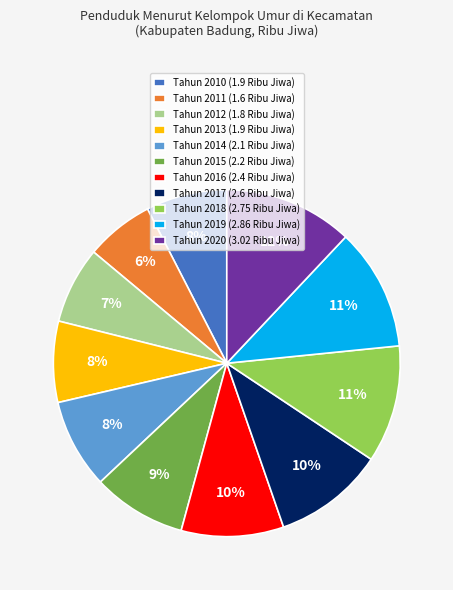

Is it true that Tahun 2017 is 22% of the pie?

False